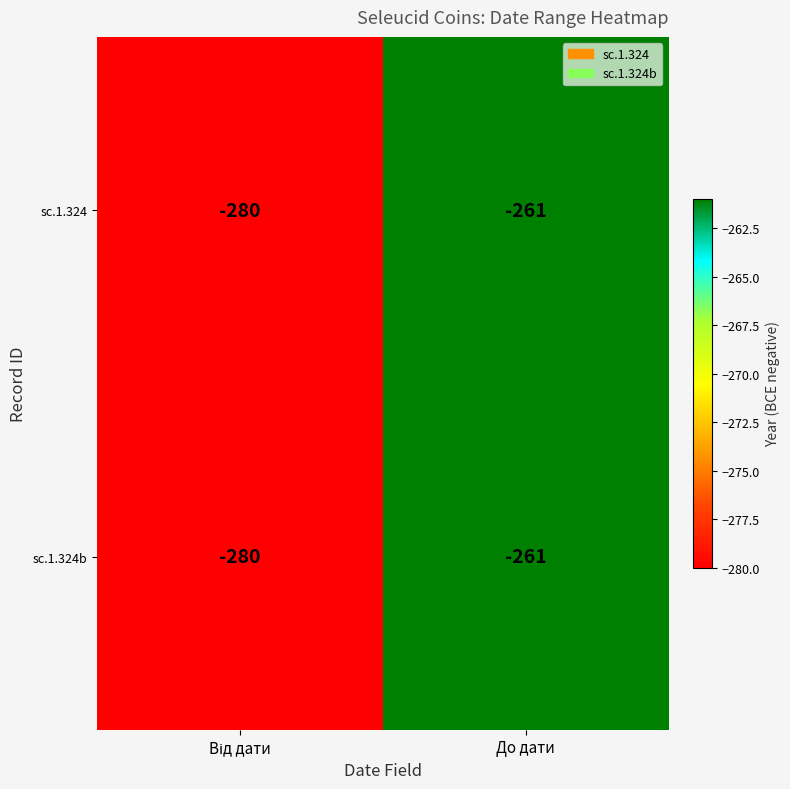

What is the highest value of the sc.1.324b series?

-261